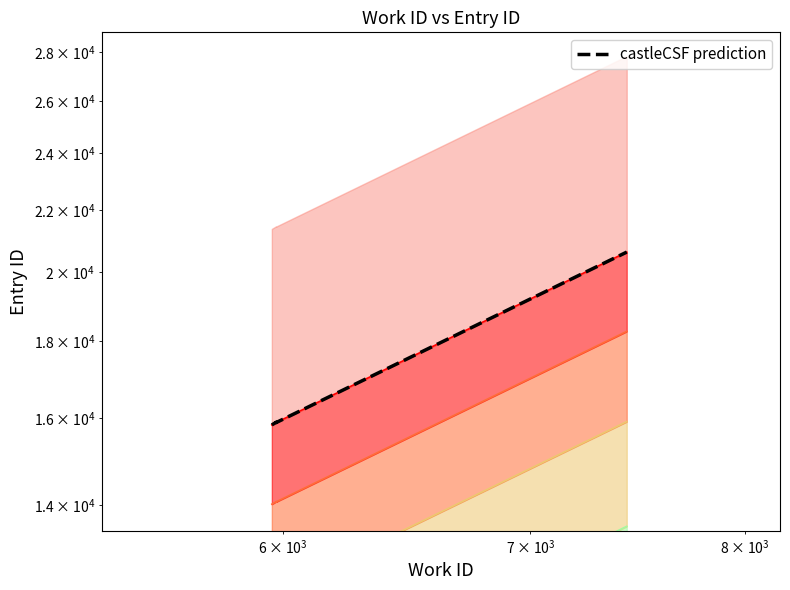

Reading left to right, extract all data points from this chart.

15829	15884	15885	15887	15891	15892	15893	15888	15895	20623